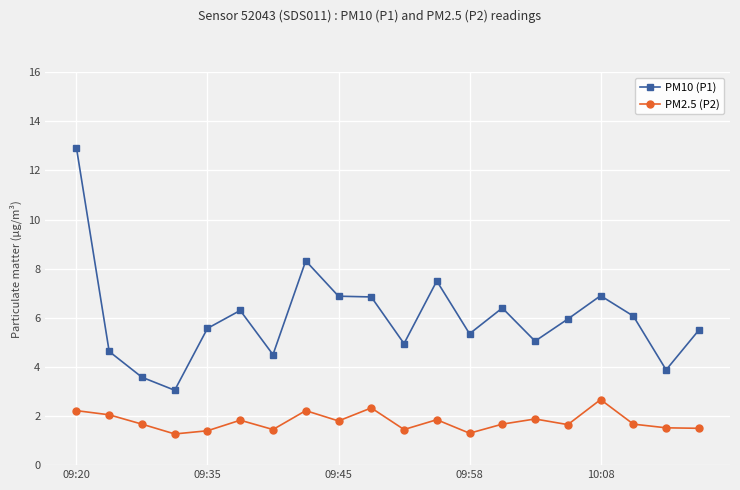

Which series has the largest range (max minus min)?

PM10 (P1)